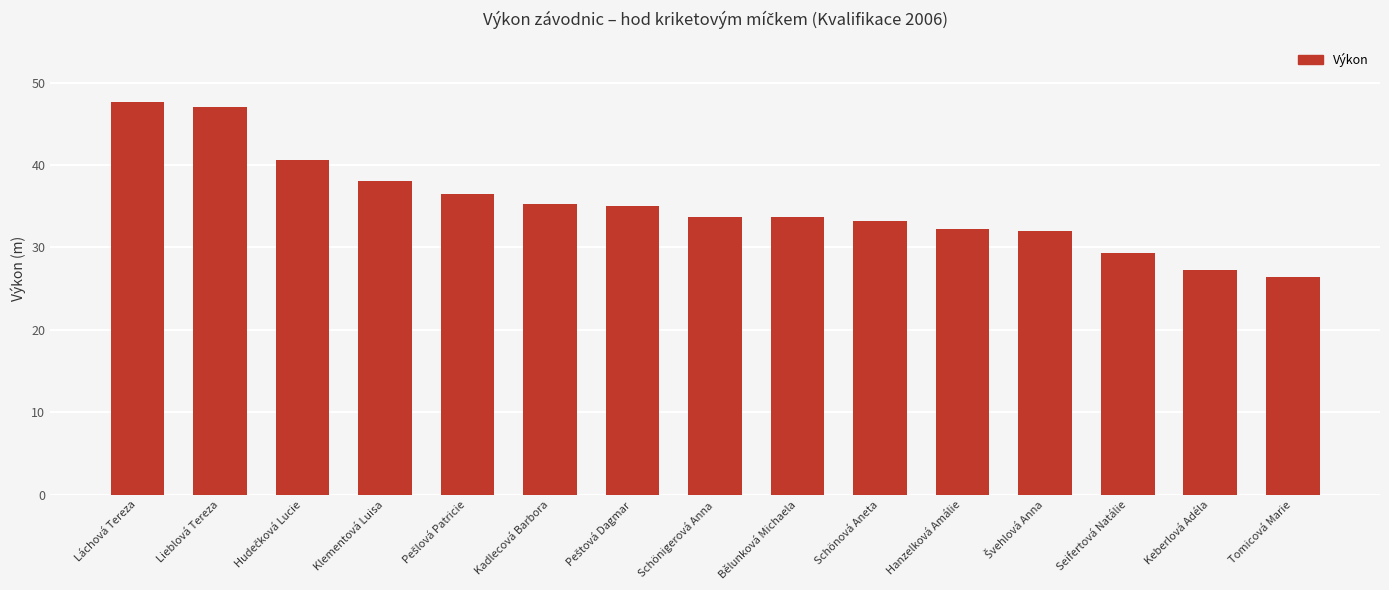

Read the value at Tomicová Marie.

26.5